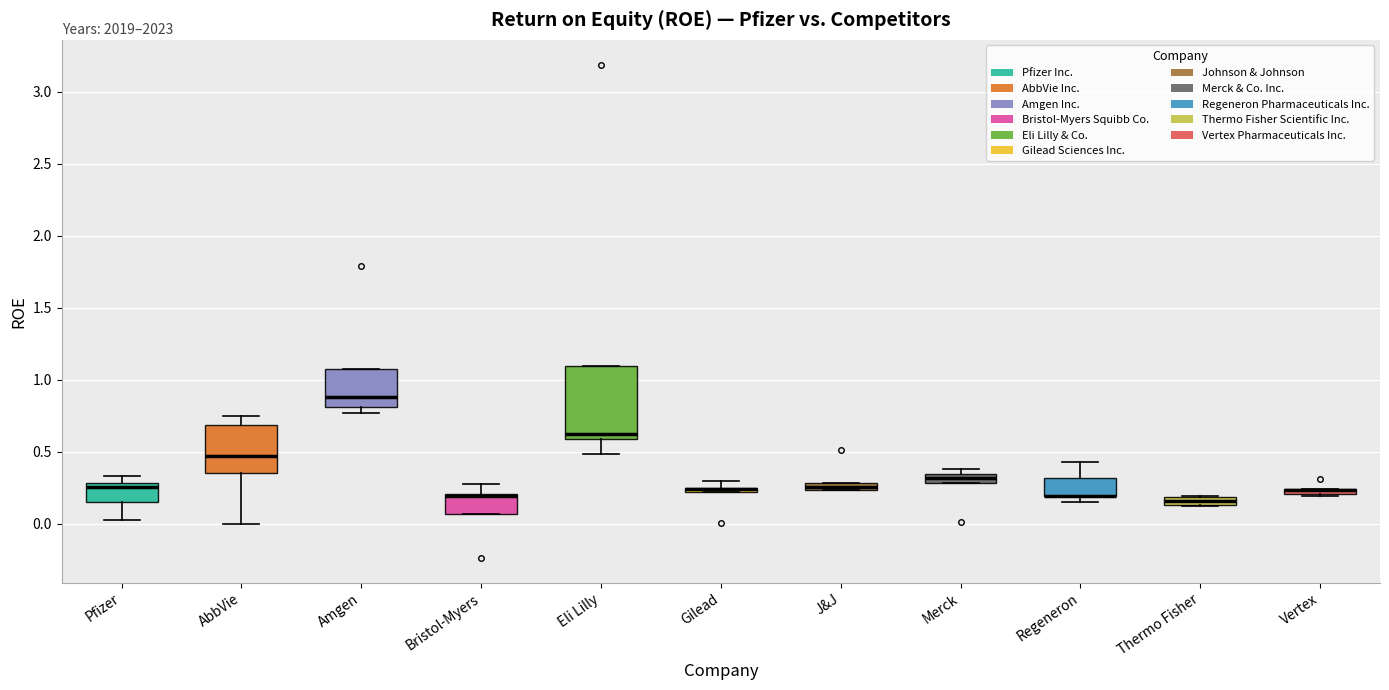

Where does the median line of the box for AbbVie sit on the y-axis? The values are not printed on the chart, so give them approximately, as read against the axis.

0.45